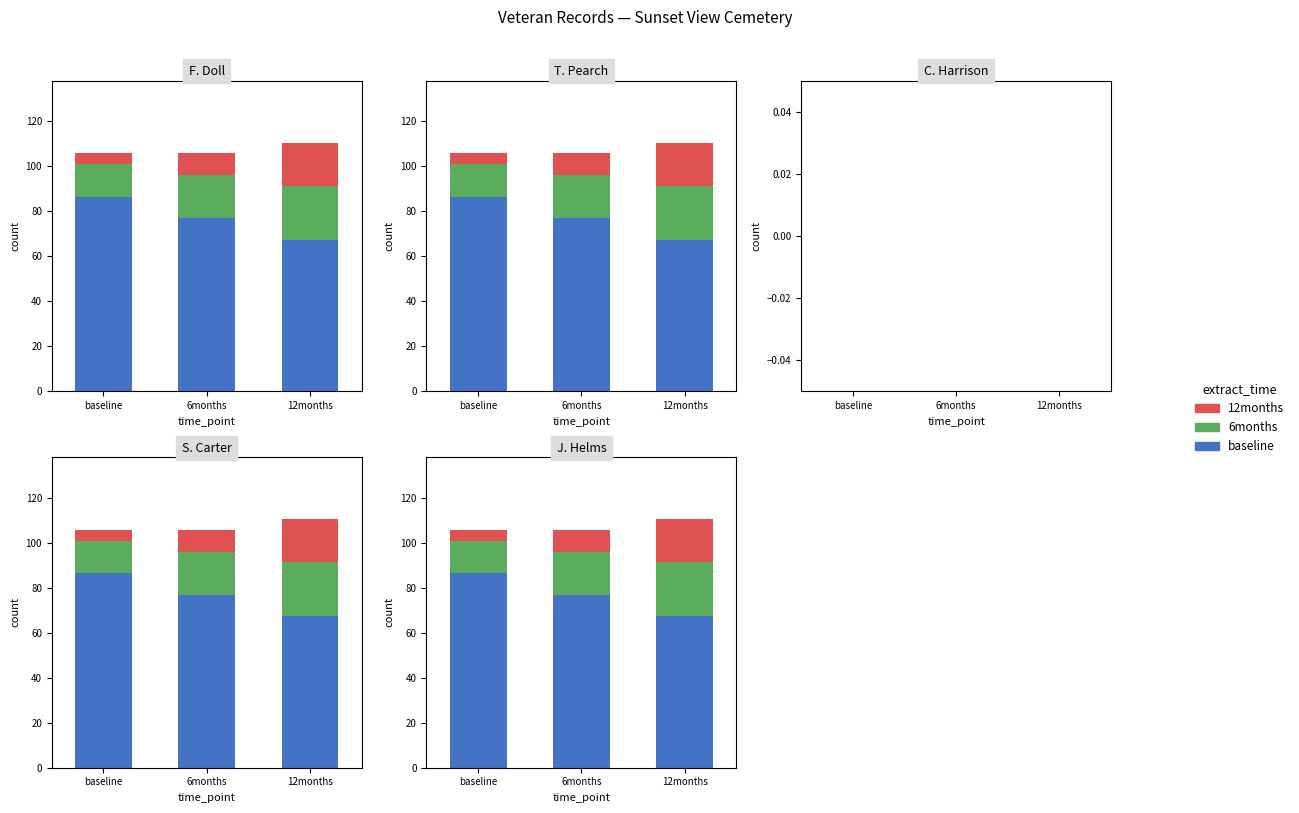

What is the difference between the highest and lowest values at baseline?

81.7